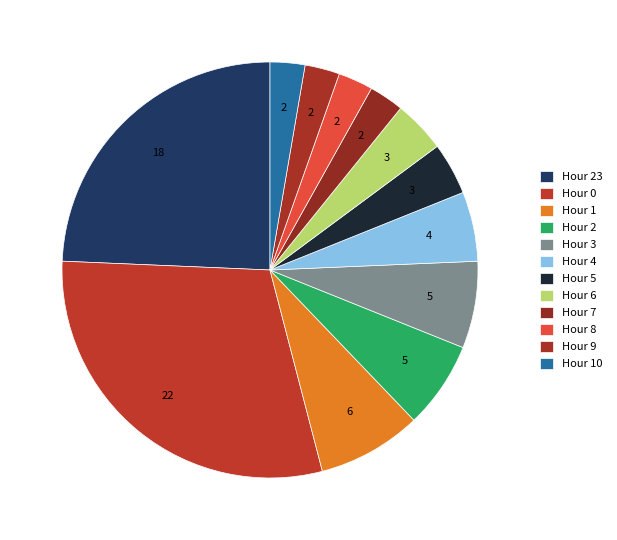

How many slices are in this pie chart?

12